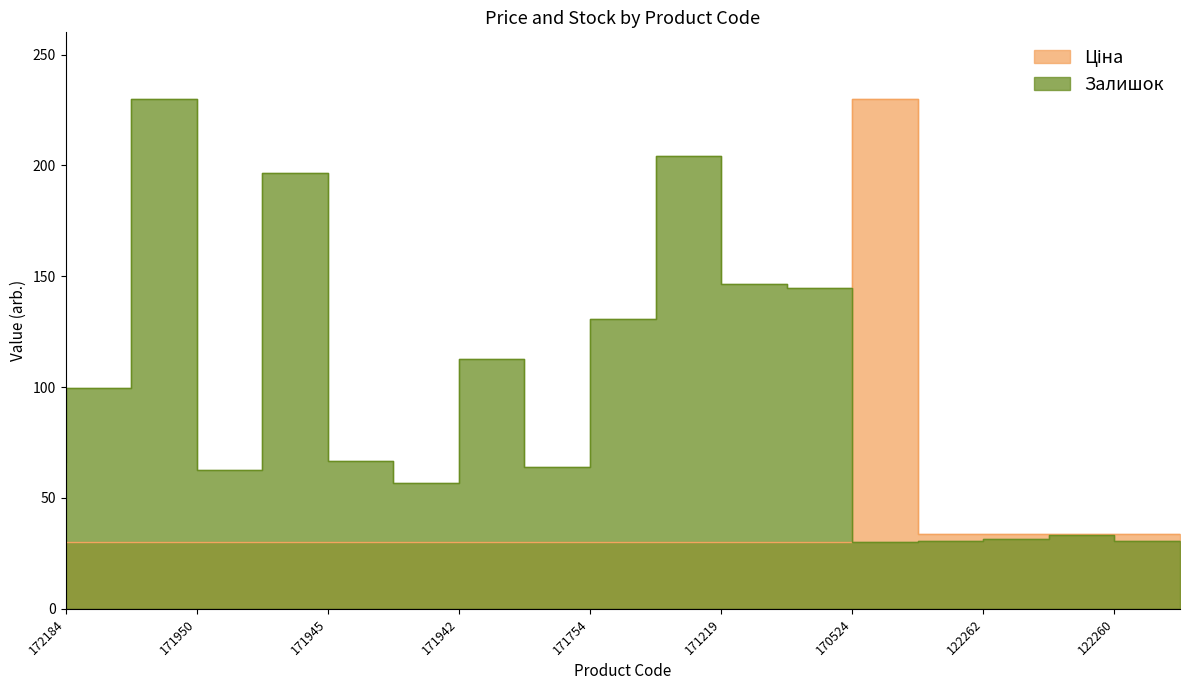

How many values in the Залишок series are below 66?

8